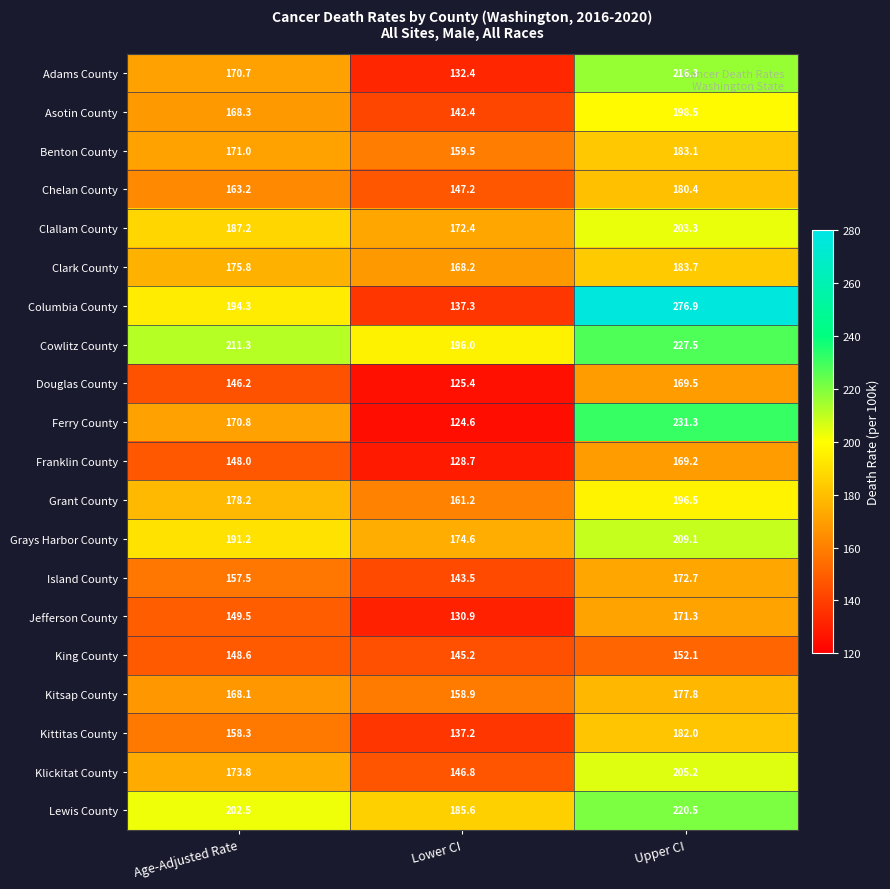

What value does the Clark County series have at Lower CI?

168.2